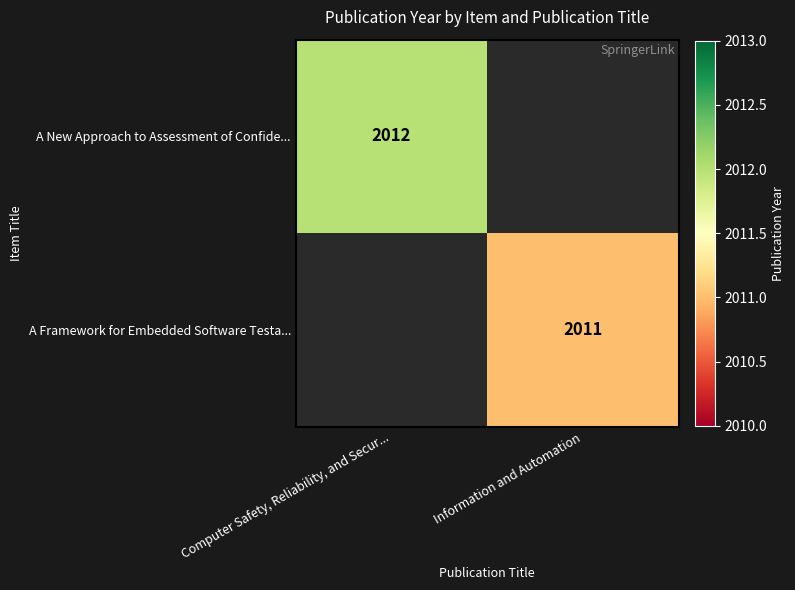

The value of A Framework for Embedded Software Testa... at Information and Automation is 2011. True or false?

True